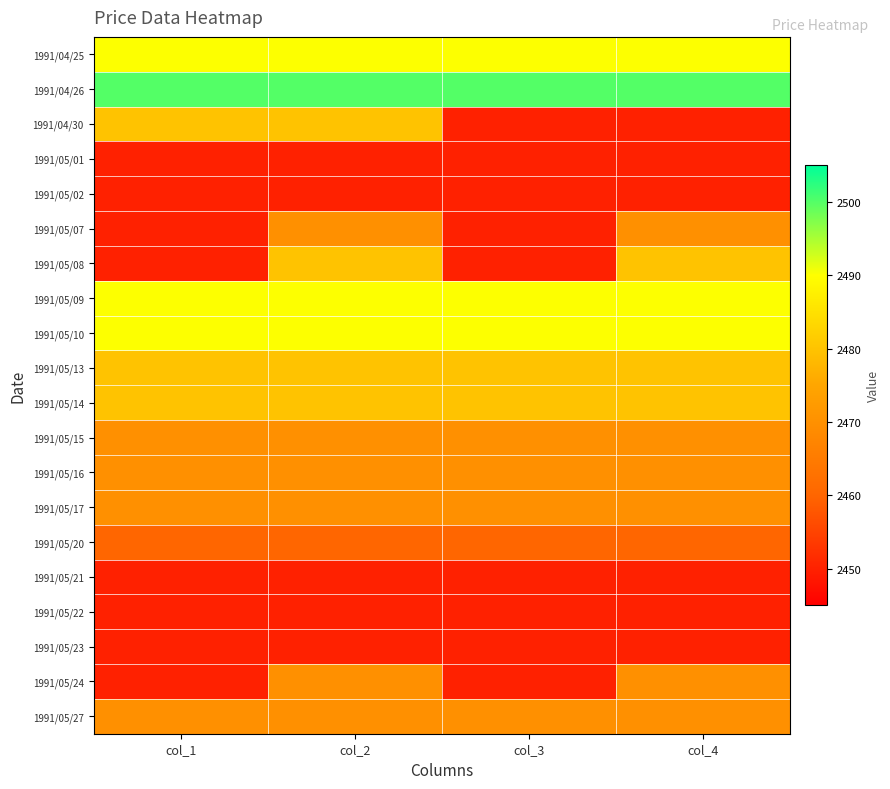

How many series are shown in this chart?

20